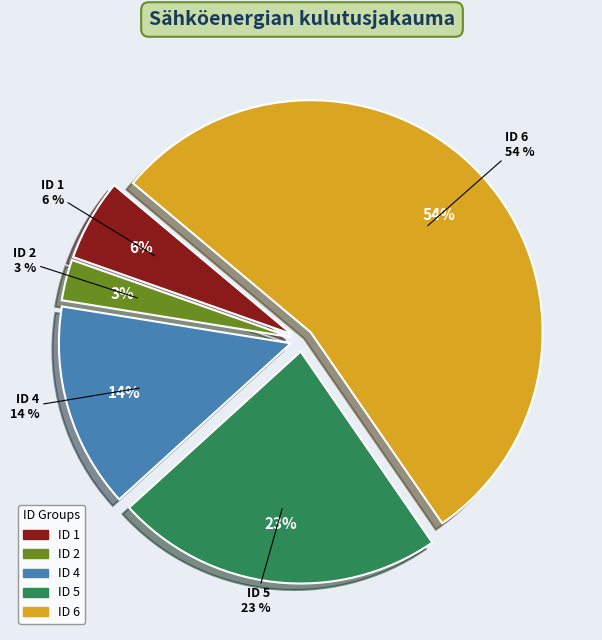

How many slices are in this pie chart?

5